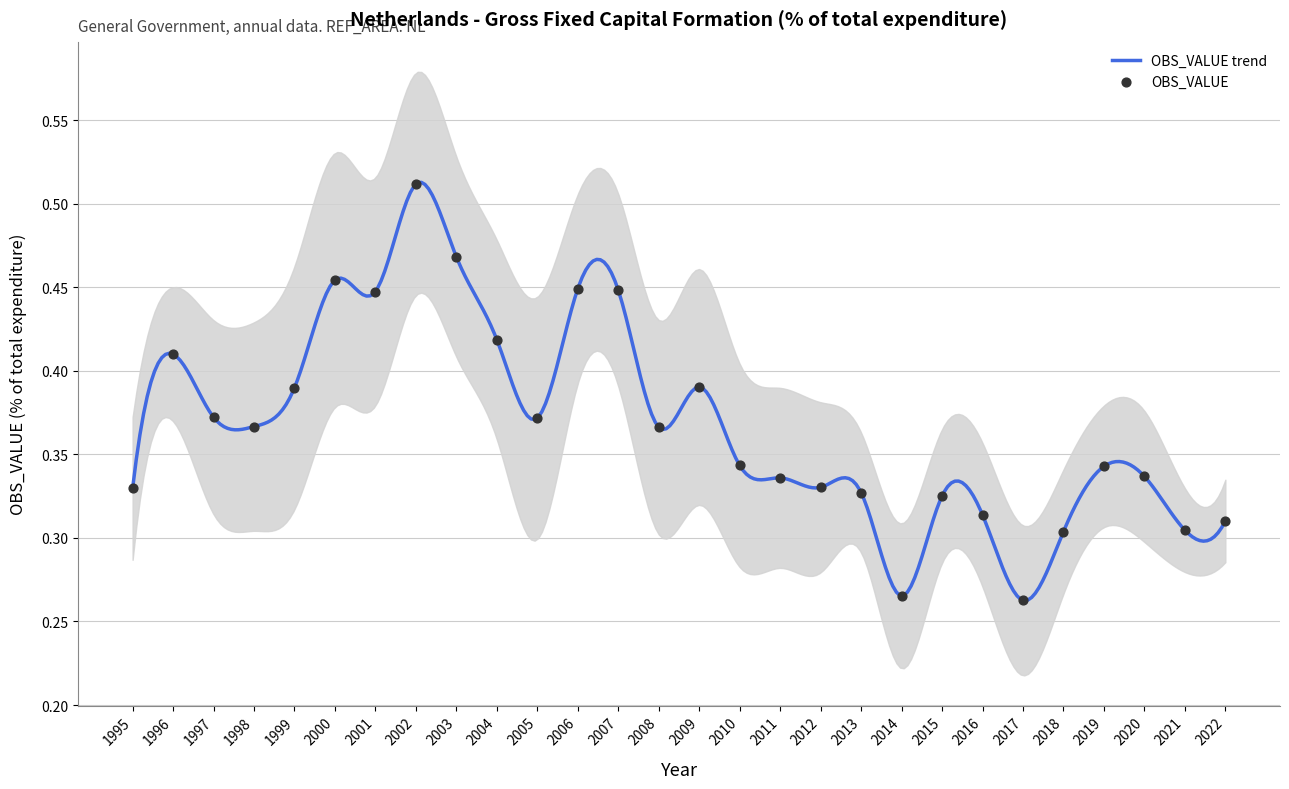

Which has a higher value, 2009 or 2021?

2009